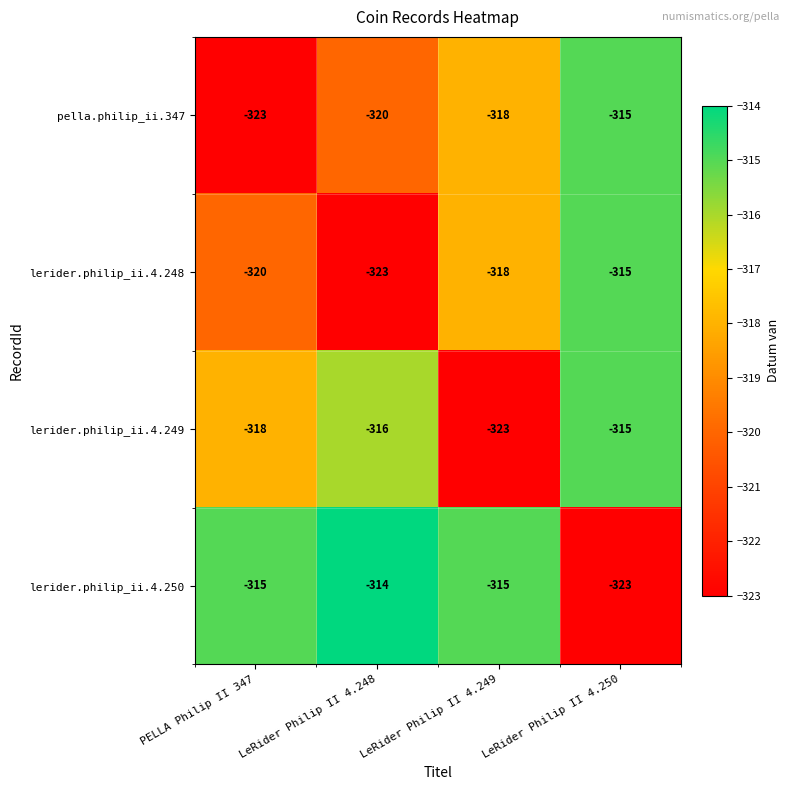

What is the lowest value of the lerider.philip_ii.4.249 series?

-323